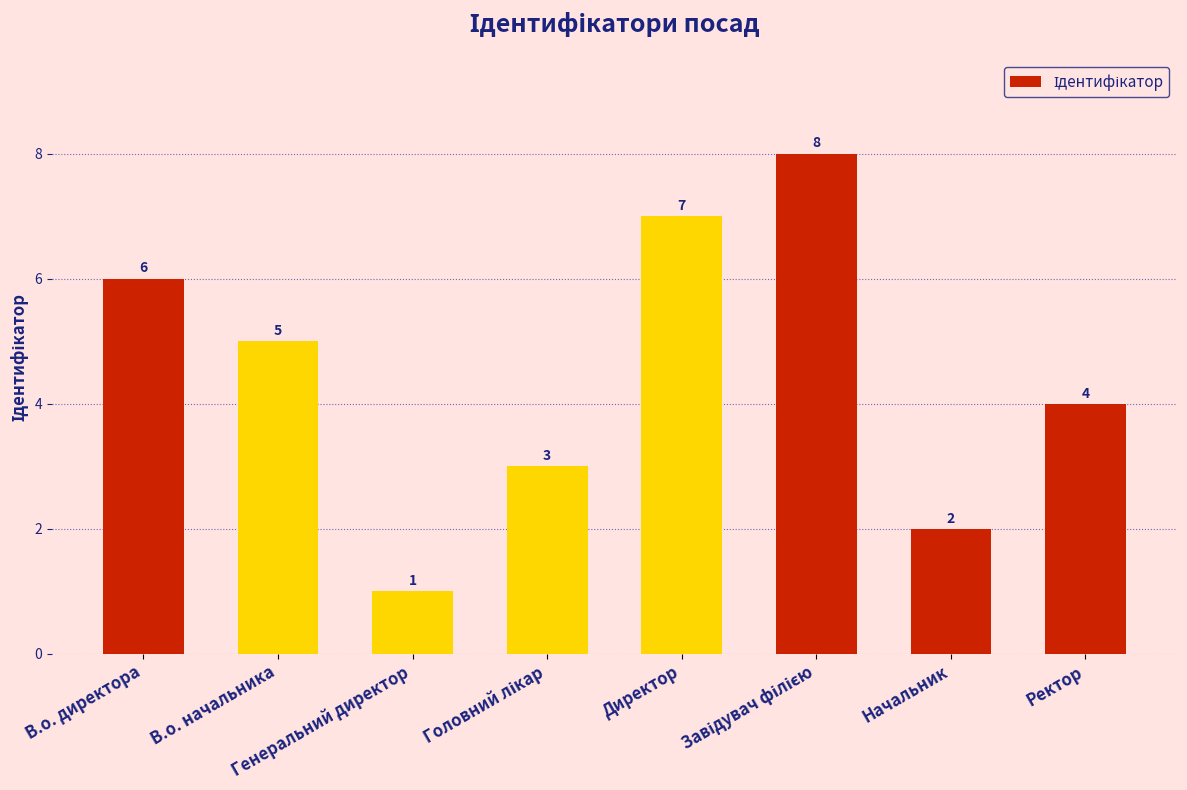

True or false: the data shows 3 at Начальник.

False